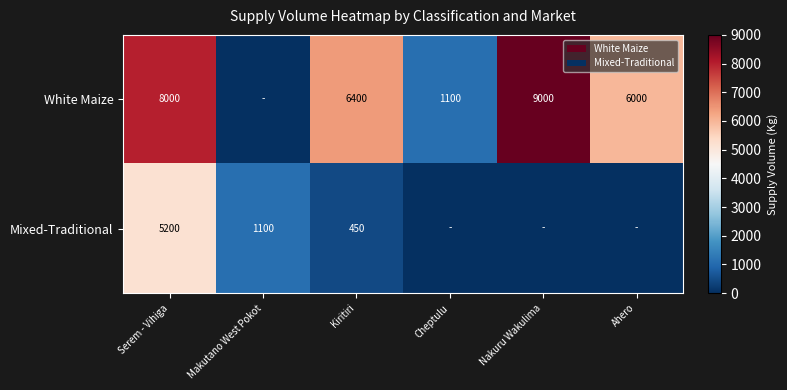

What is the spread (max minus min) of values at Serem - Vihiga?

2800